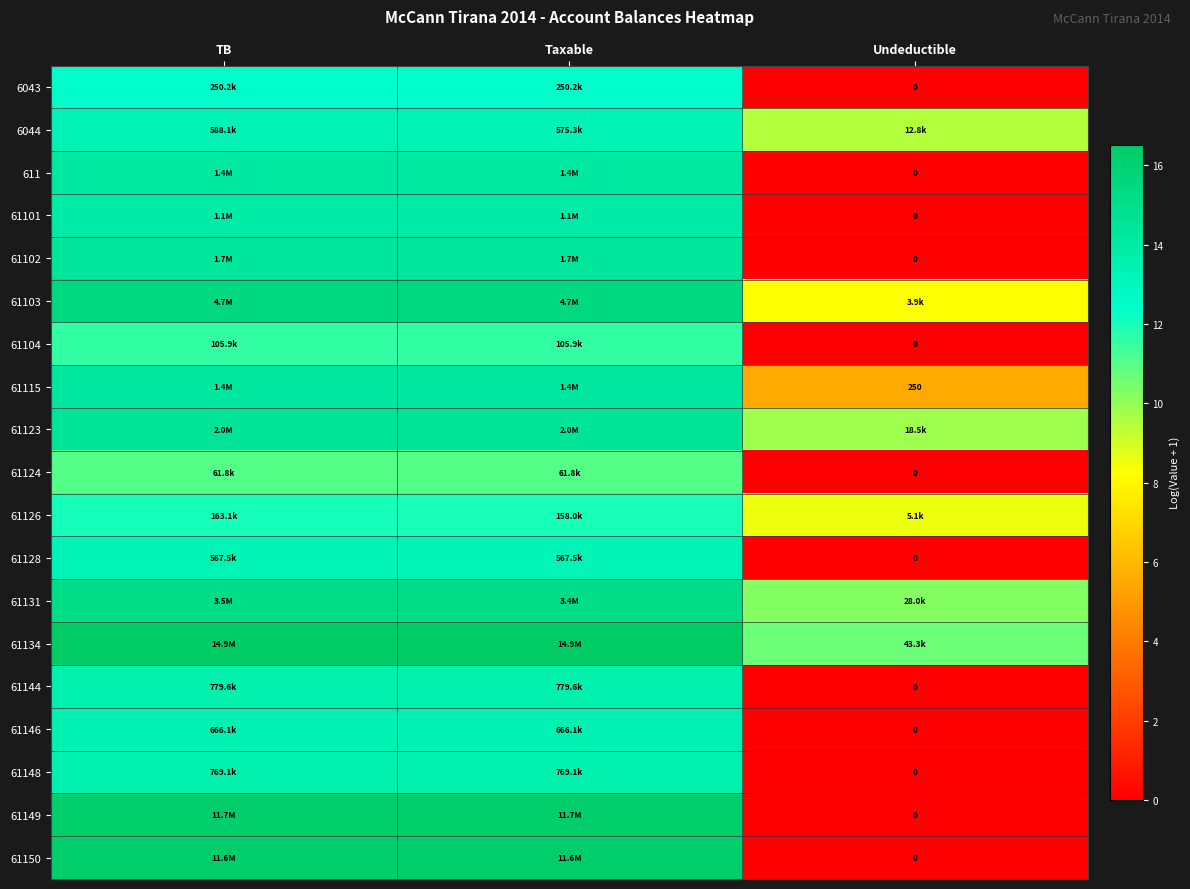

Where does the 61101 series first go above 13?

TB